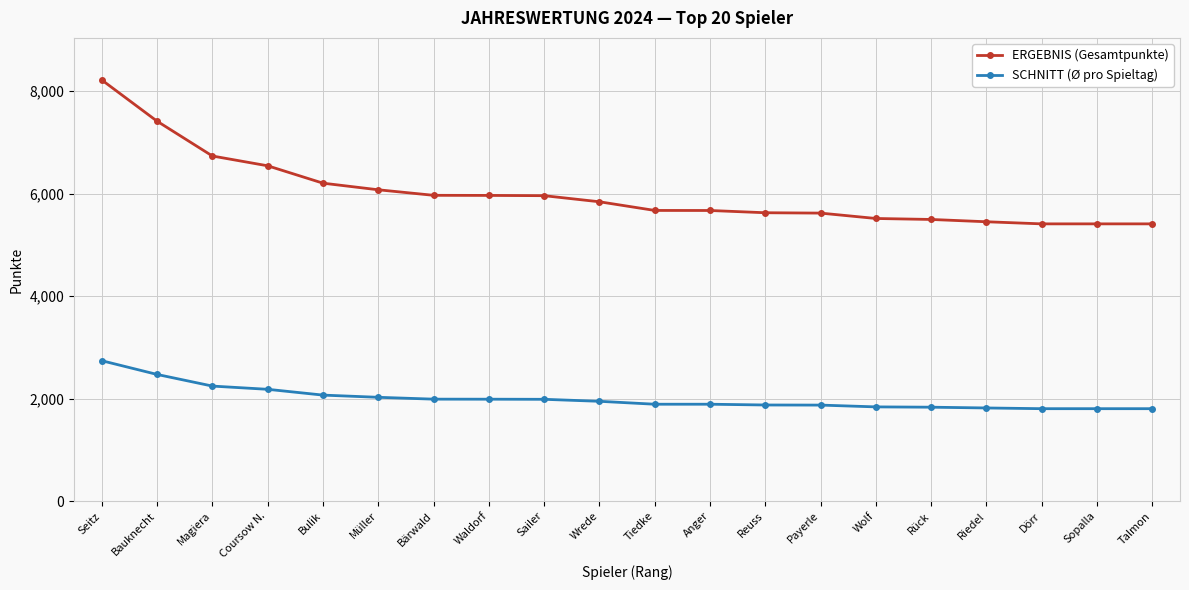

What is the difference between the highest and lowest values at Magiera?

4489